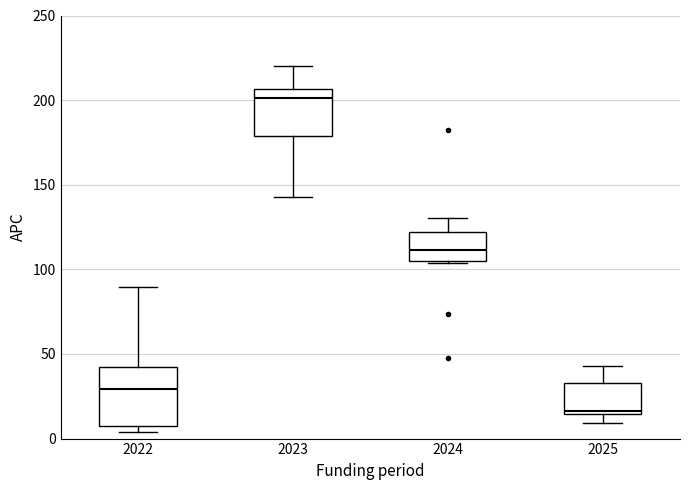

Which box has the highest median line?

2023